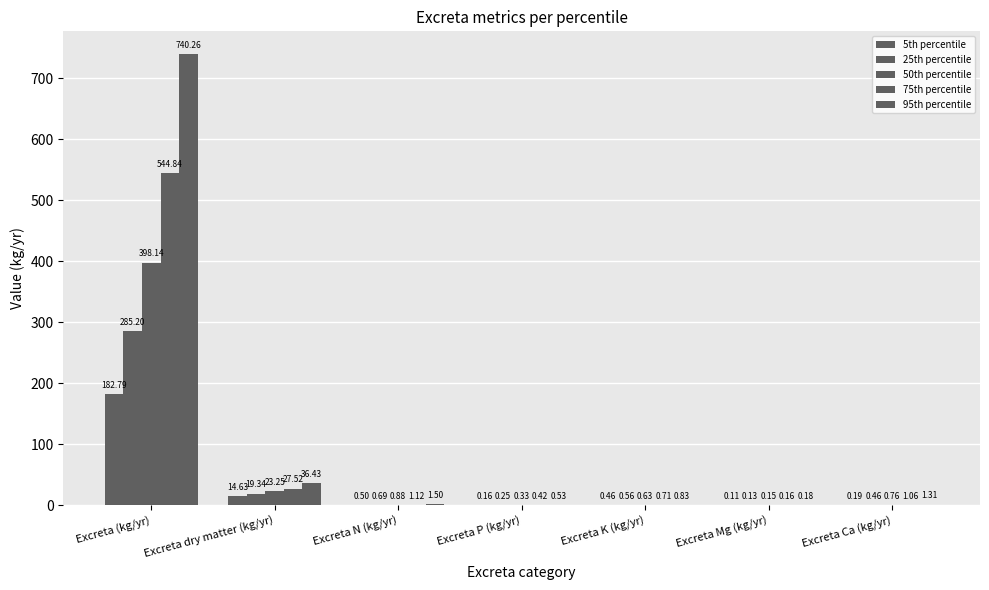

At which category is the sum across all series the highest?

Excreta (kg/yr)